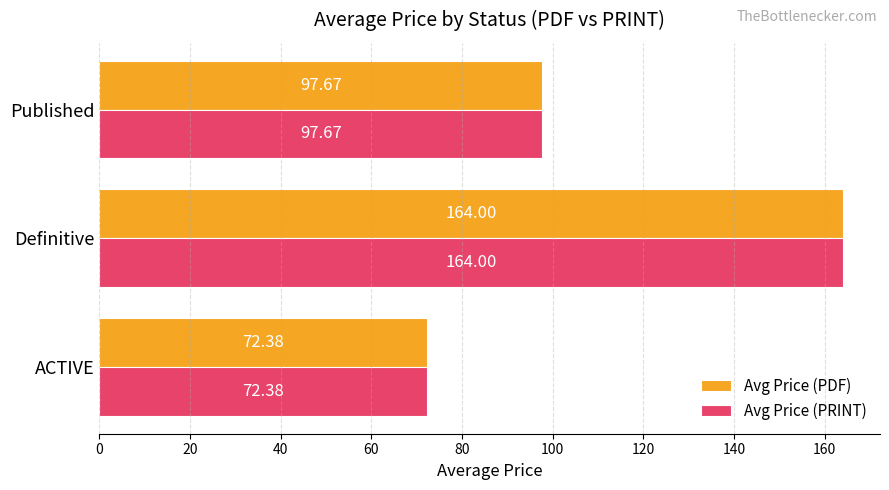

What is the difference between the maximum and minimum values in the Avg Price (PDF) series?

91.6